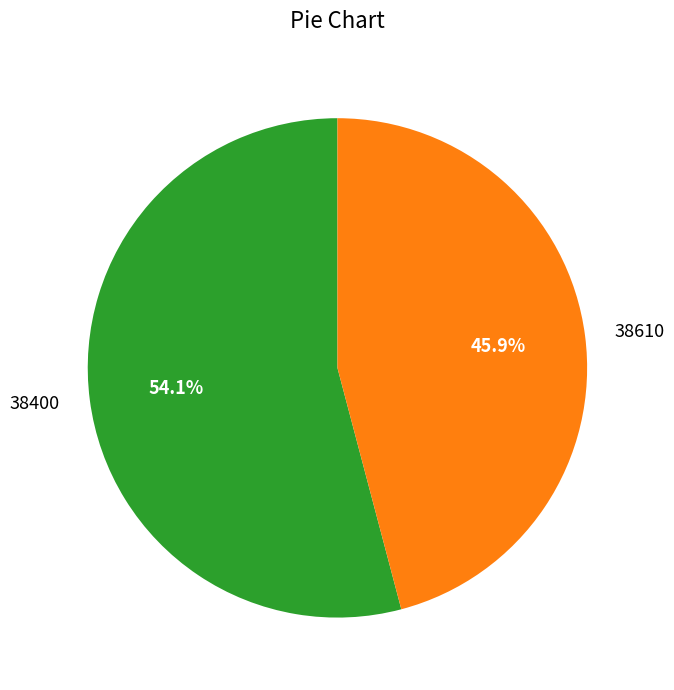

Count the number of slices in the pie.

2